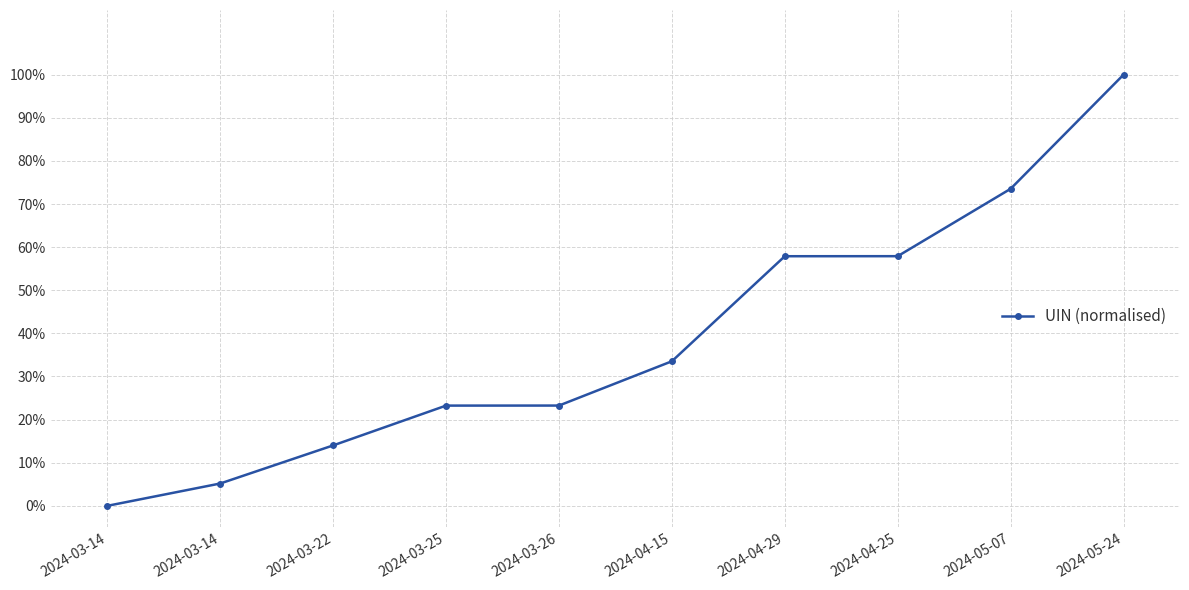

Reading right to left, what are all the values shown in this chart?

2024-05-24=1.0	2024-05-07=0.7	2024-04-25=0.6	2024-04-29=0.6	2024-04-15=0.3	2024-03-26=0.2	2024-03-25=0.2	2024-03-22=0.1	2024-03-14=0.1	2024-03-14=0.0